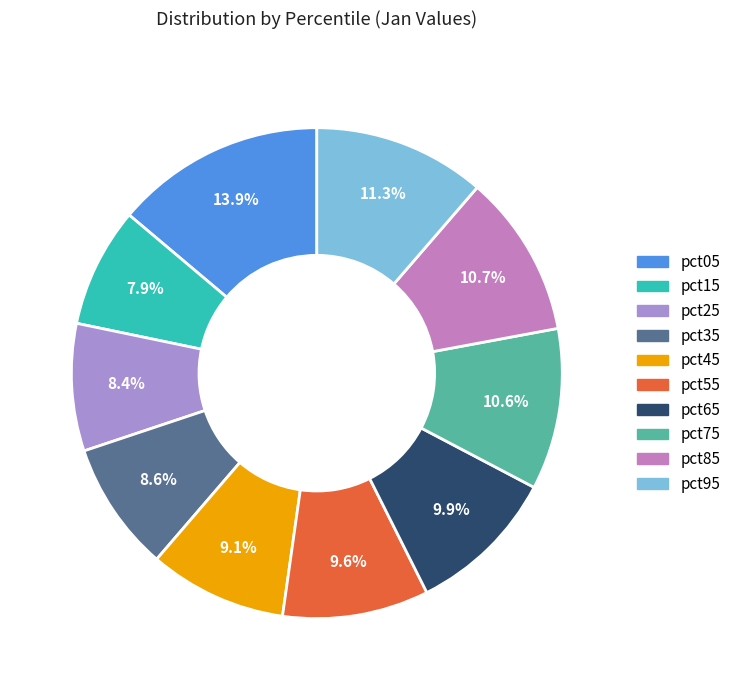

To the nearest percent, what is the difference between the pct55 and pct45 slice percentages?

1%